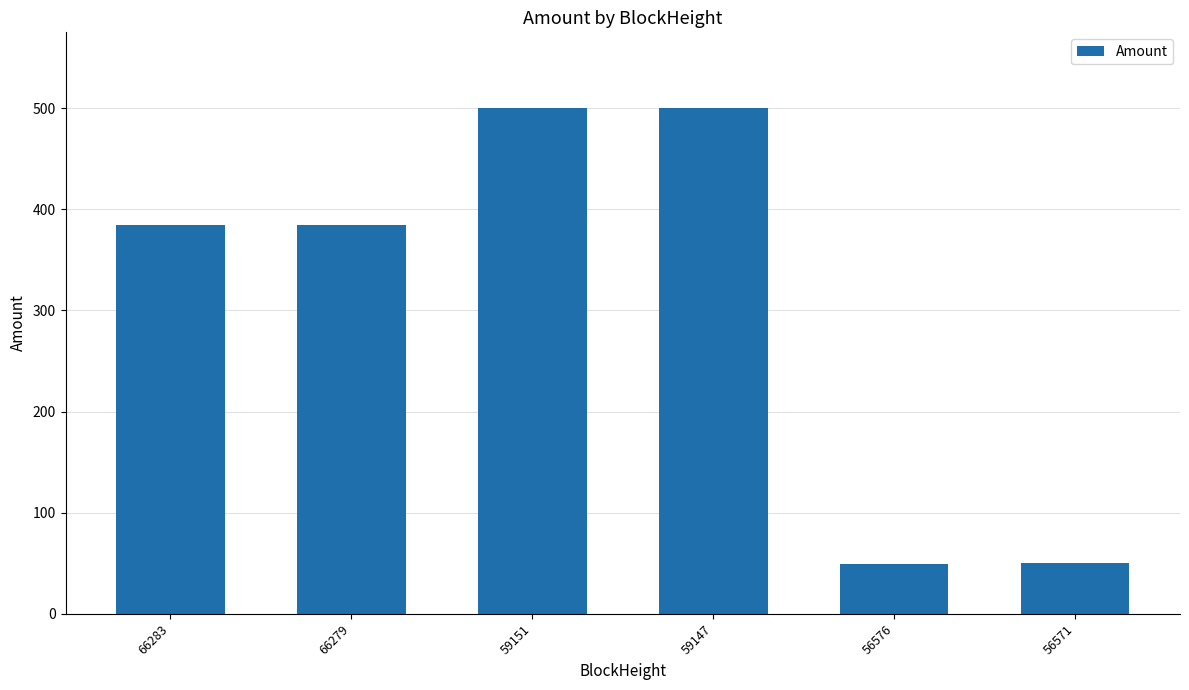

What is the value of the 3rd bar from the left?

500.0